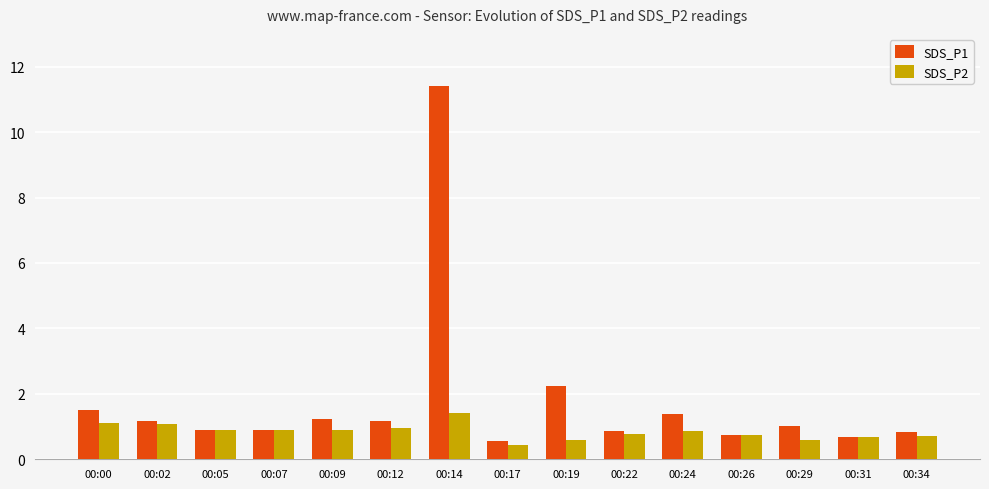

What is the value of the SDS_P2 bar at the 12th from the left?

0.7